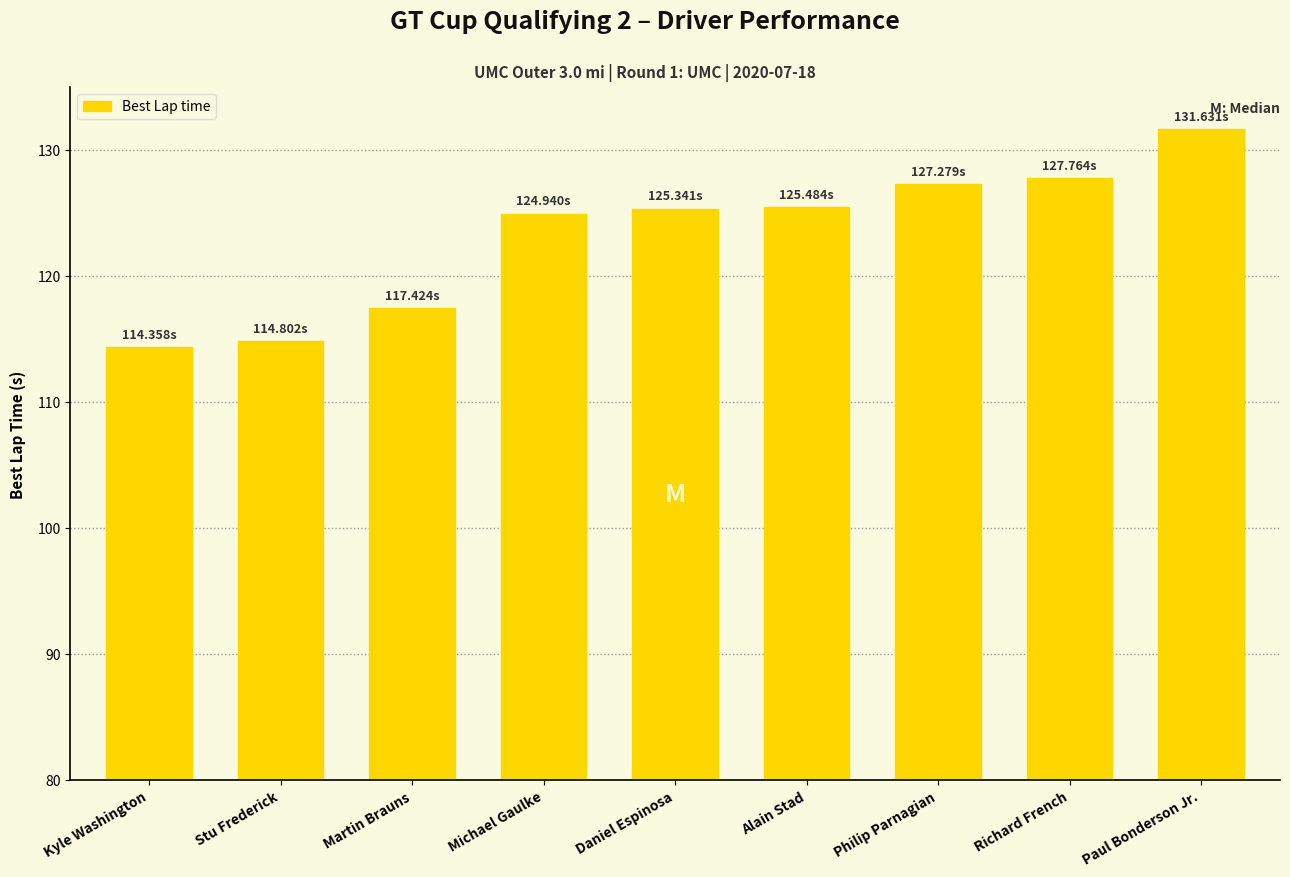

What is the label of the 6th bar from the left?

Alain Stad